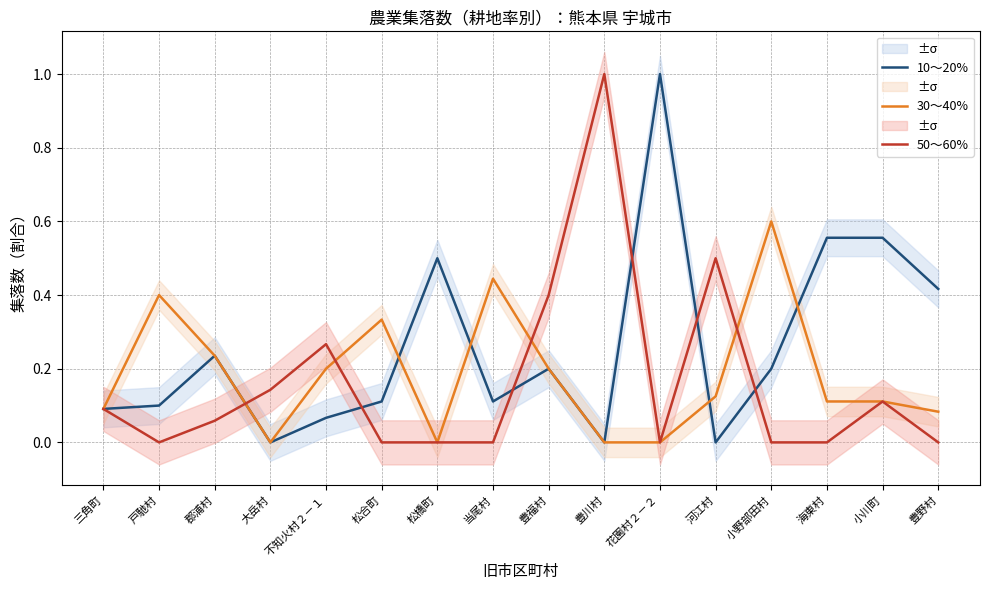

What is the label of the 4th point from the right?

小野部田村